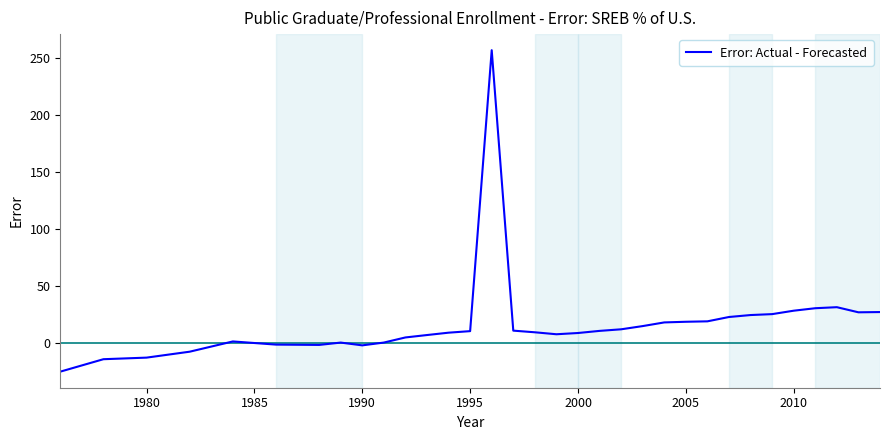

What is the difference between the maximum and minimum values?

281.7